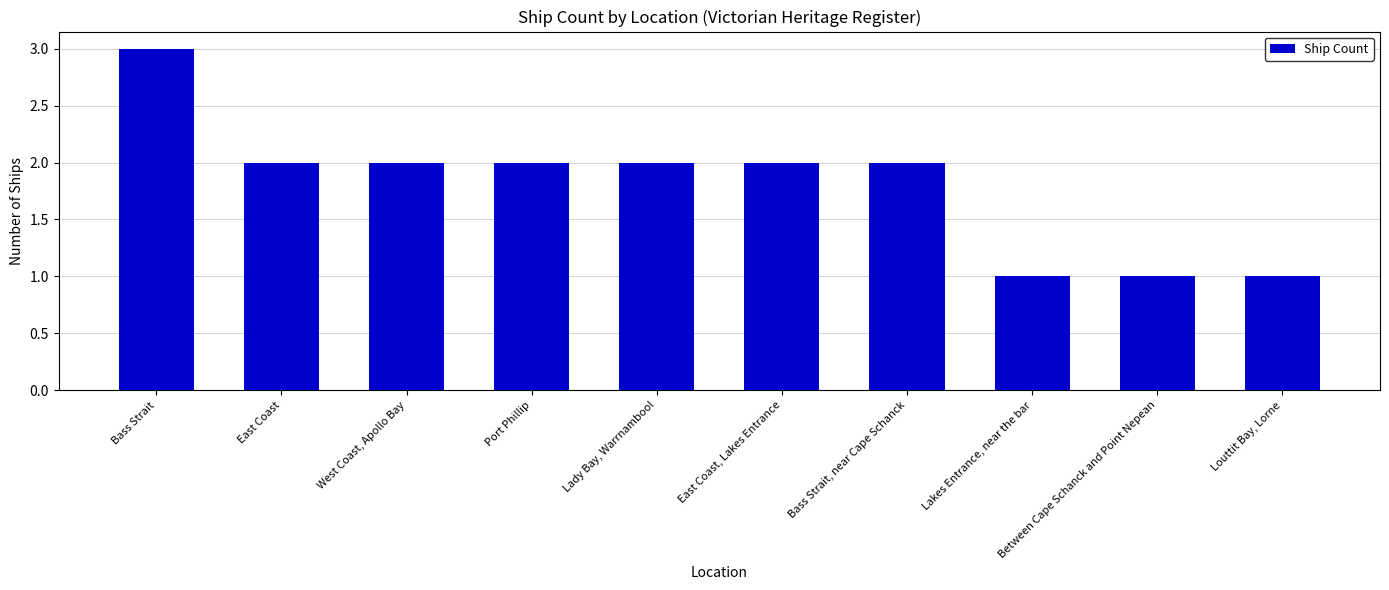

The value at Louttit Bay, Lorne is 1. True or false?

True